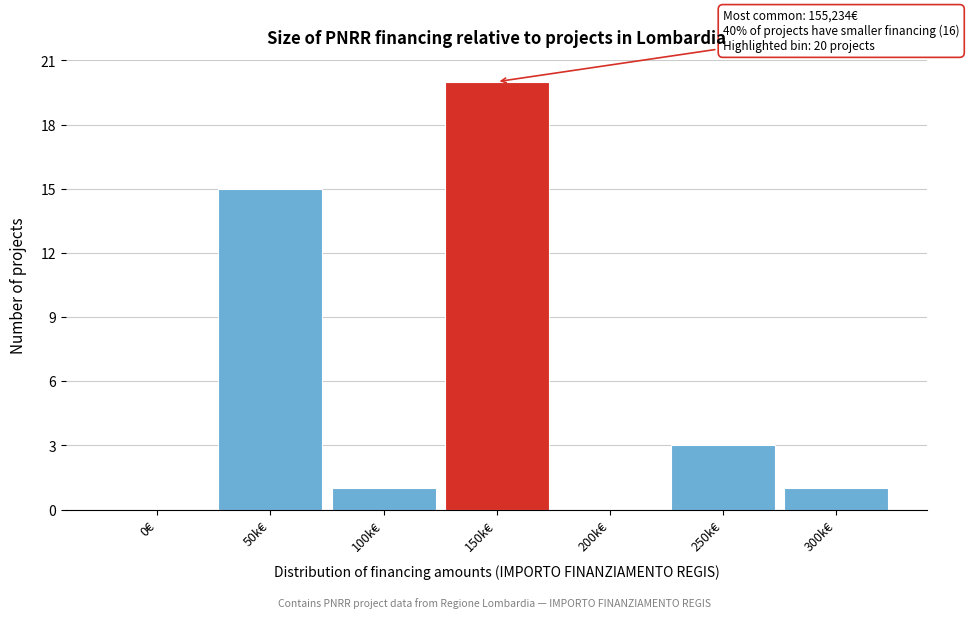

Reading left to right, list all the values displayed in this chart.

0€=0	50k€=15	100k€=1	150k€=20	200k€=0	250k€=3	300k€=1